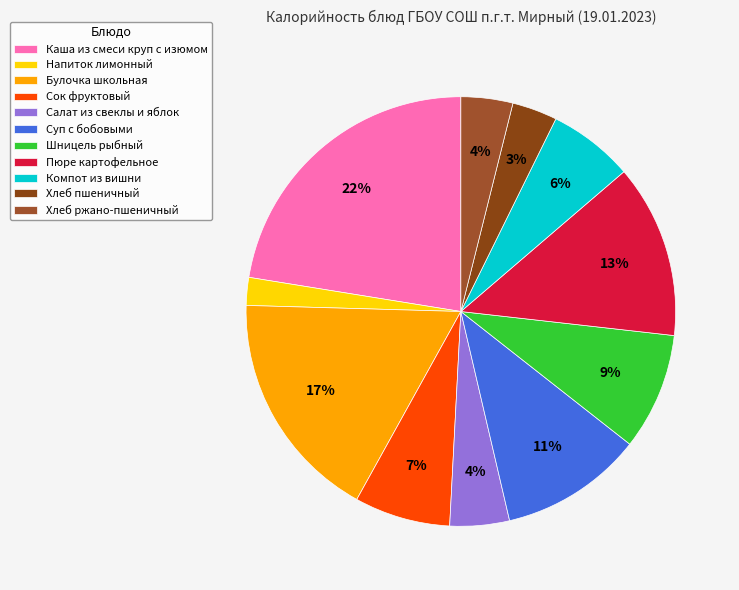

What is the largest slice in the pie chart?

Каша из смеси круп с изюмом